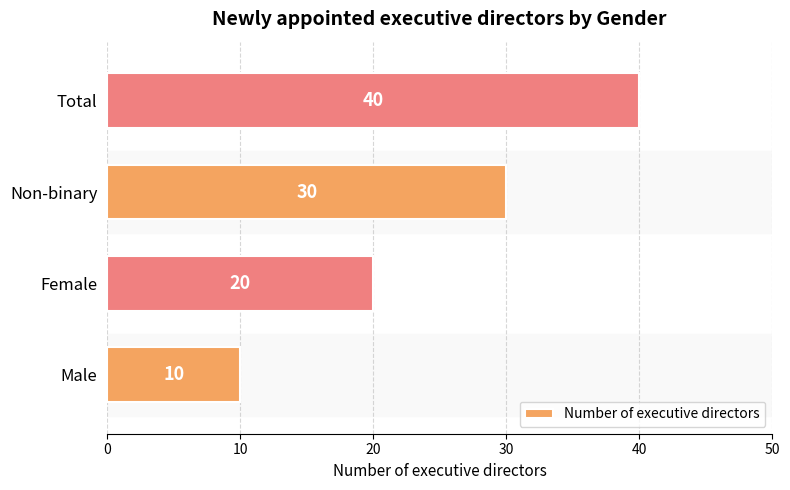

What is the greatest value displayed?

40